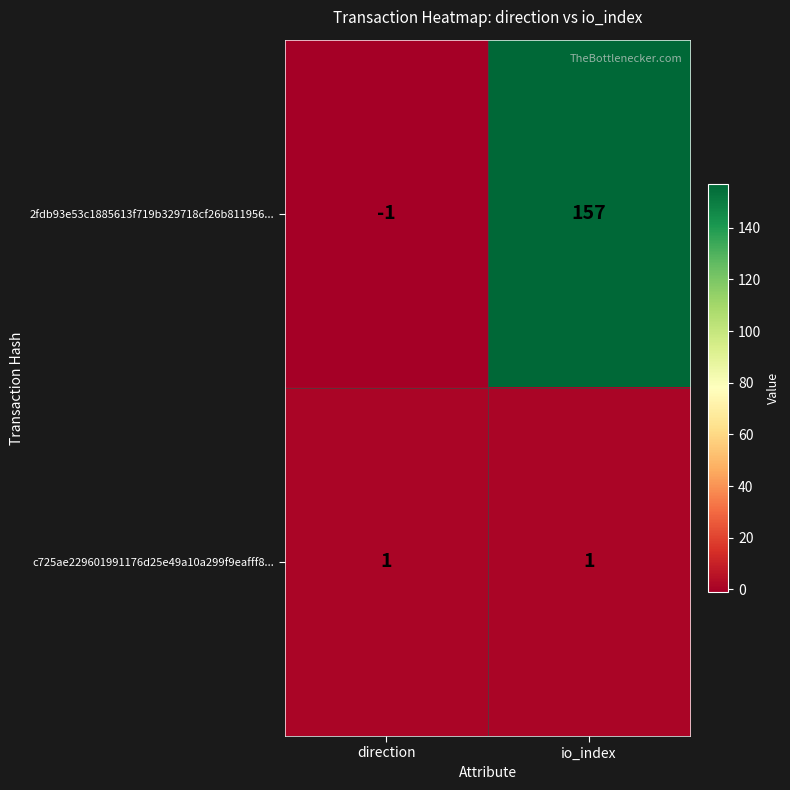

Which series changed the most between direction and io_index?

2fdb93e53c1885613f719b329718cf26b811956...